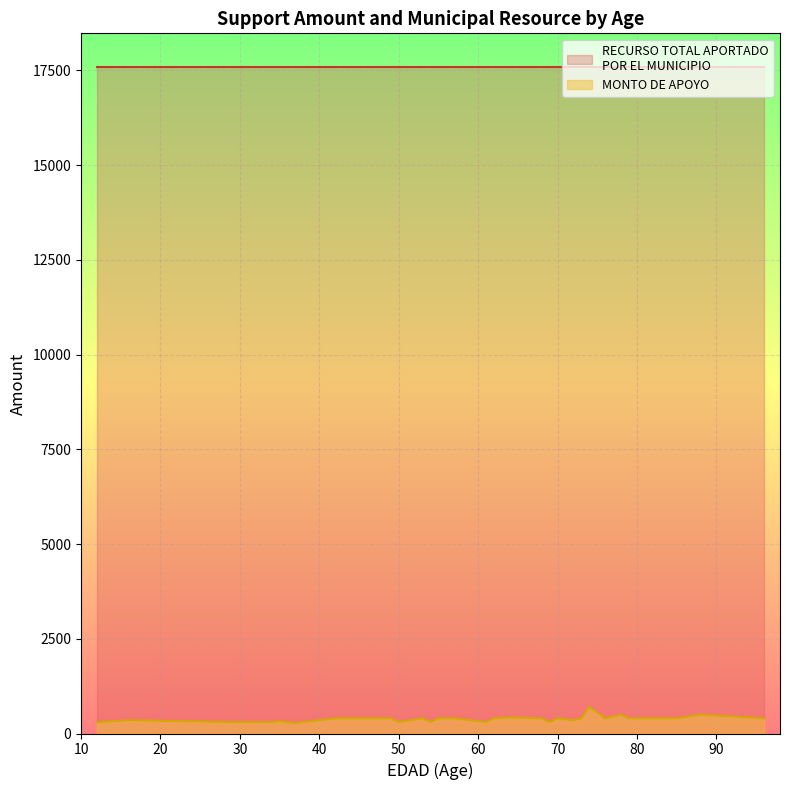

Reading right to left, transcribe all the data shown in this chart.

MONTO DE APOYO: 39=400	38=500	37=400	36=400	35=400	34=400	33=400	32=500	31=400	30=400	29=400	28=500	27=700	26=400	25=300	24=300	23=300	22=400	21=300	20=250	19=250	18=300	17=300	16=300	15=400	14=300	13=300	12=300	11=300	10=400	9=400	8=400	7=300	6=400	5=400	4=400	3=400	2=400	1=400	0=400
RECURSO TOTAL APORTADO POR EL MUNICIPIO: 39=17600	38=17600	37=17600	36=17600	35=17600	34=17600	33=17600	32=17600	31=17600	30=17600	29=17600	28=17600	27=17600	26=17600	25=17600	24=17600	23=17600	22=17600	21=17600	20=17600	19=17600	18=17600	17=17600	16=17600	15=17600	14=17600	13=17600	12=17600	11=17600	10=17600	9=17600	8=17600	7=17600	6=17600	5=17600	4=17600	3=17600	2=17600	1=17600	0=17600